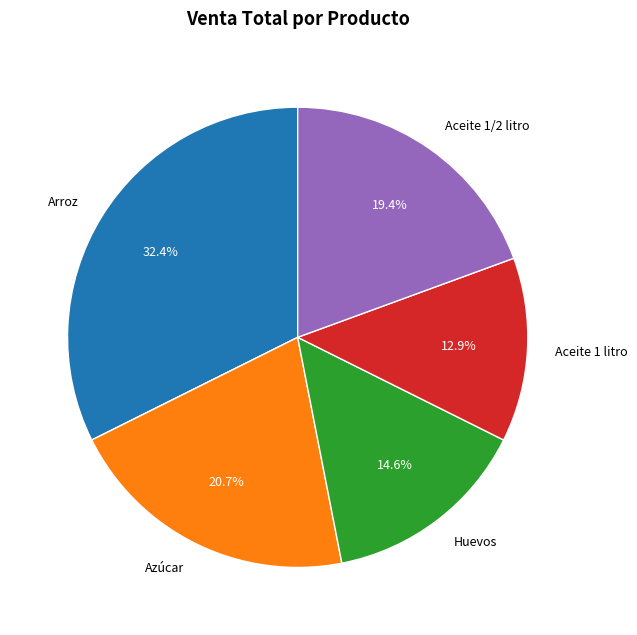

Which category has the smallest portion of the pie?

Aceite 1 litro